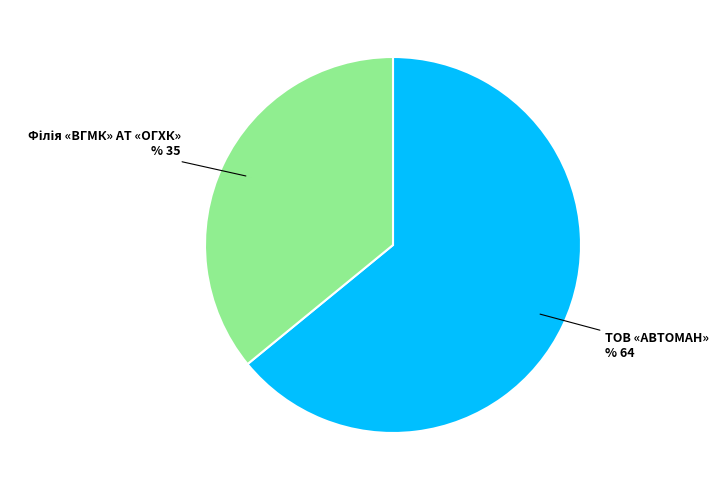

Count the number of slices in the pie.

2